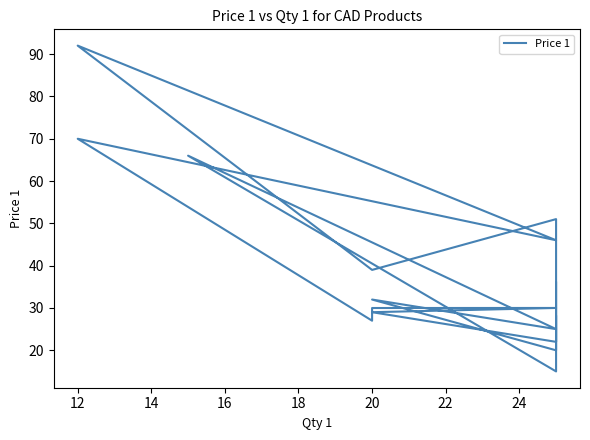

How many points are lower than both their immediate neighbors (excluding endpoints)?

7